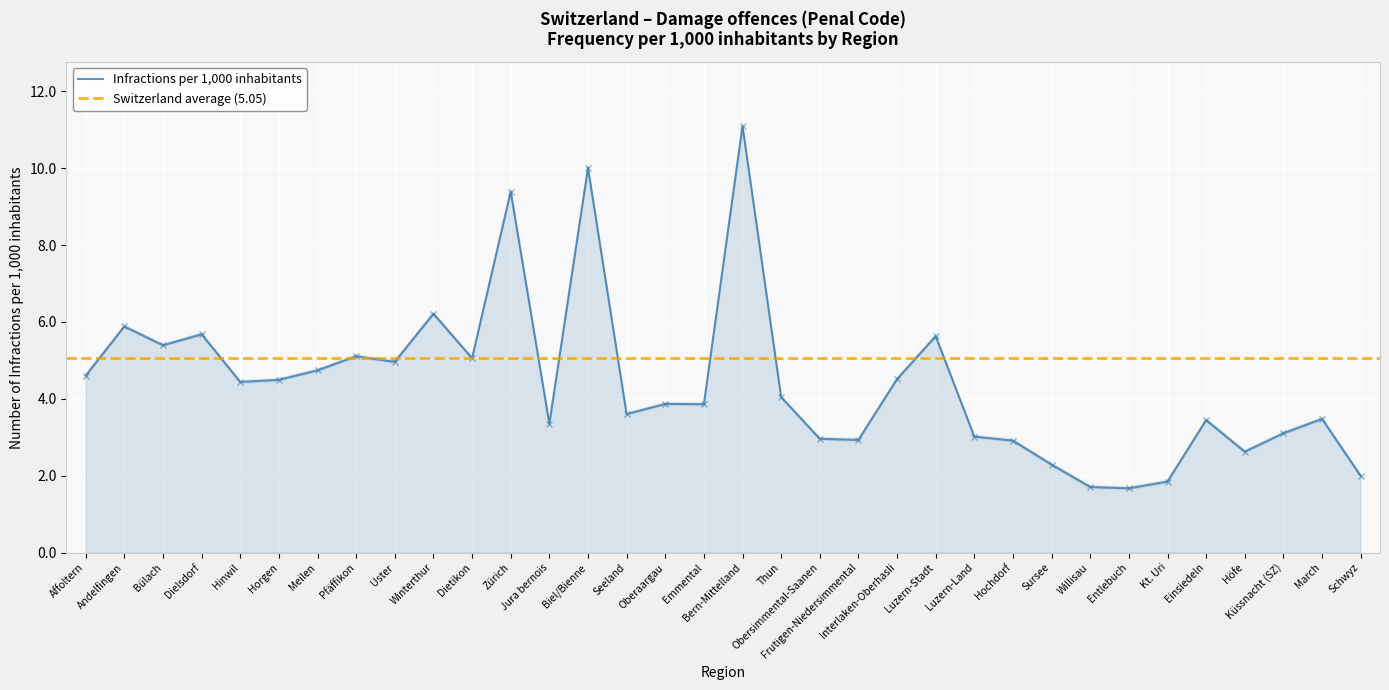

The value at Bern-Mittelland is 11.1. True or false?

True